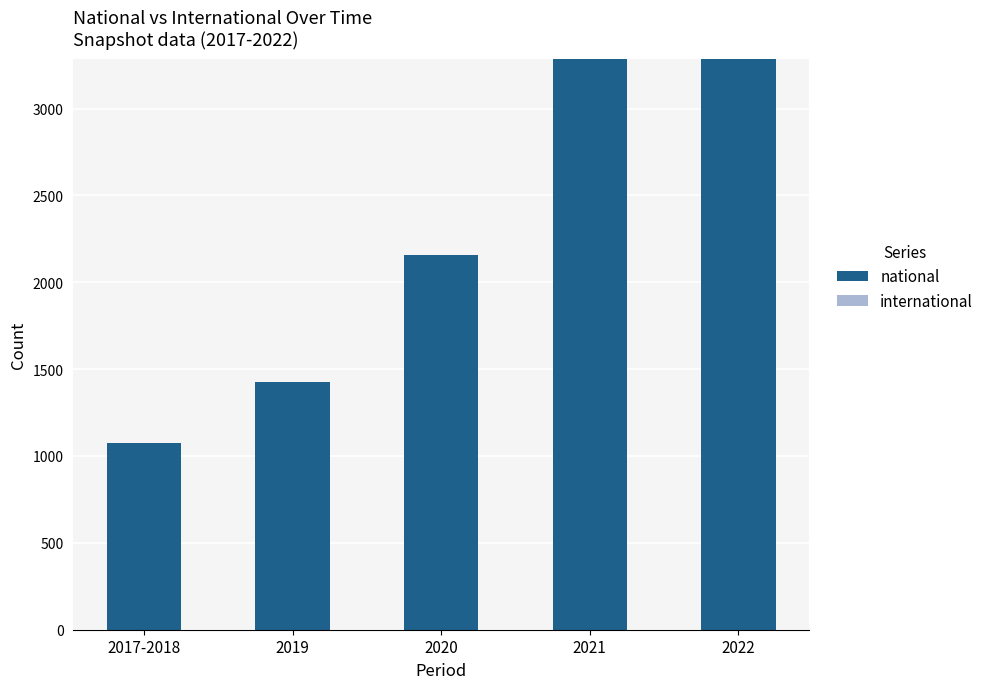

What position from the right is 2022?

1